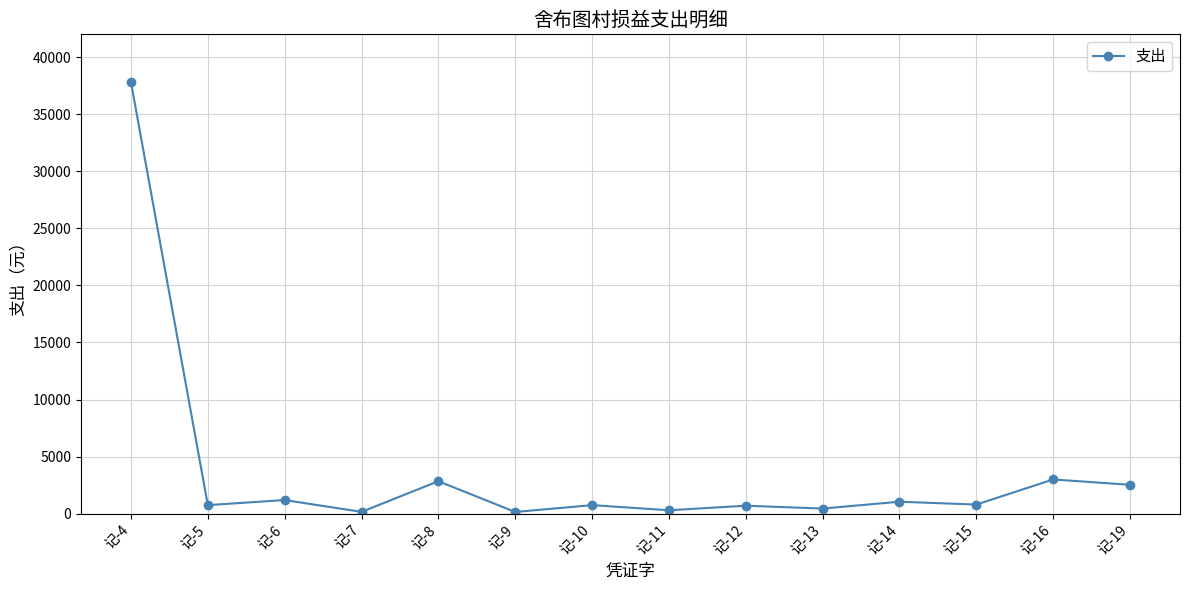

At which label is the value closest to 18975?

记-16